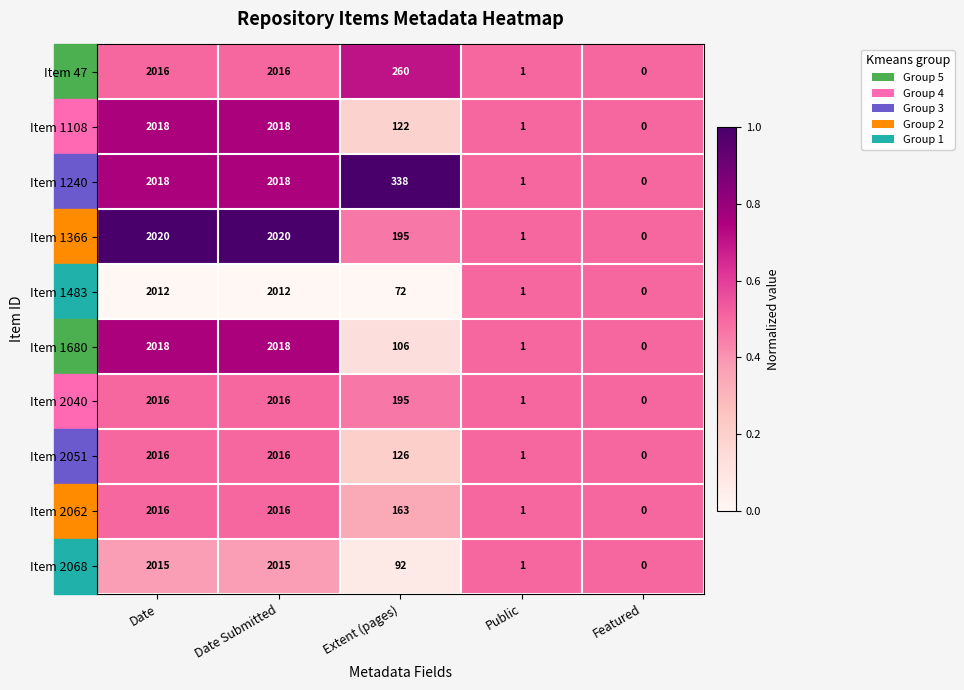

True or false: Item 2068 has a value of 1 at Public.

True